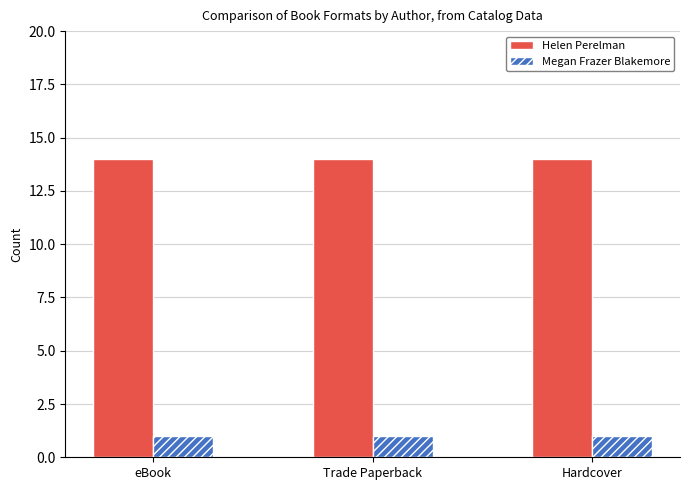

What is the label of the 2nd bar from the right?

Trade Paperback